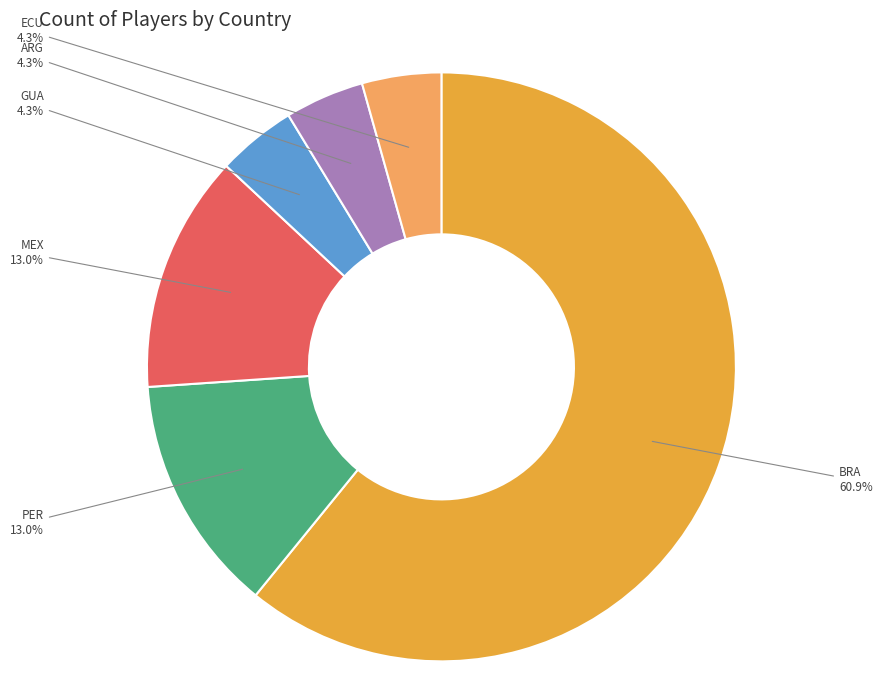

Which slice is the largest?

BRA